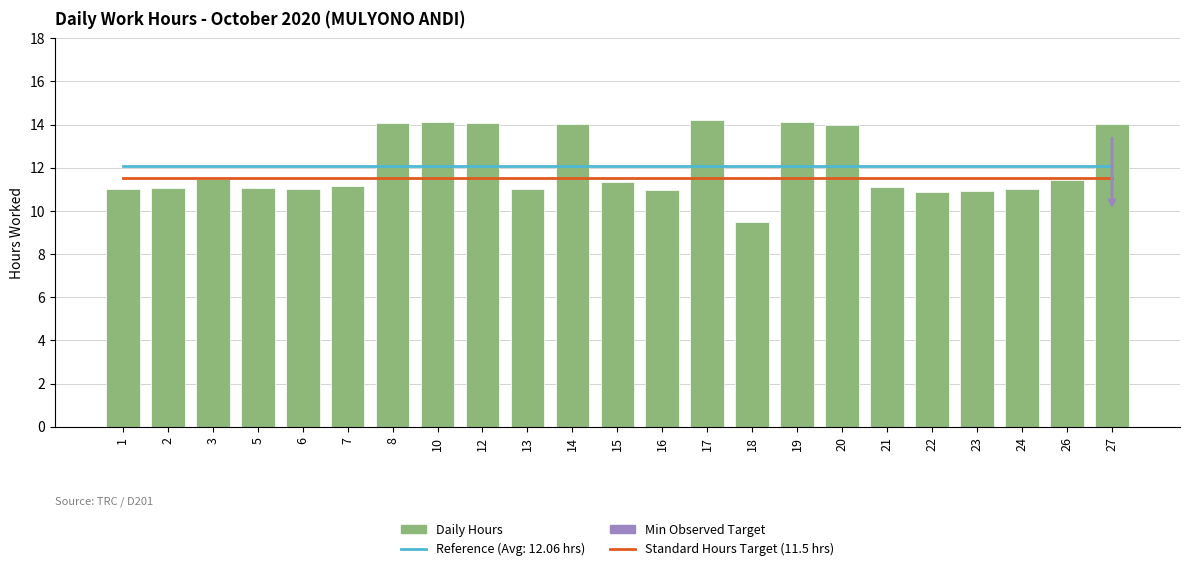

Is it true that the value at 20 is 14.0?

True